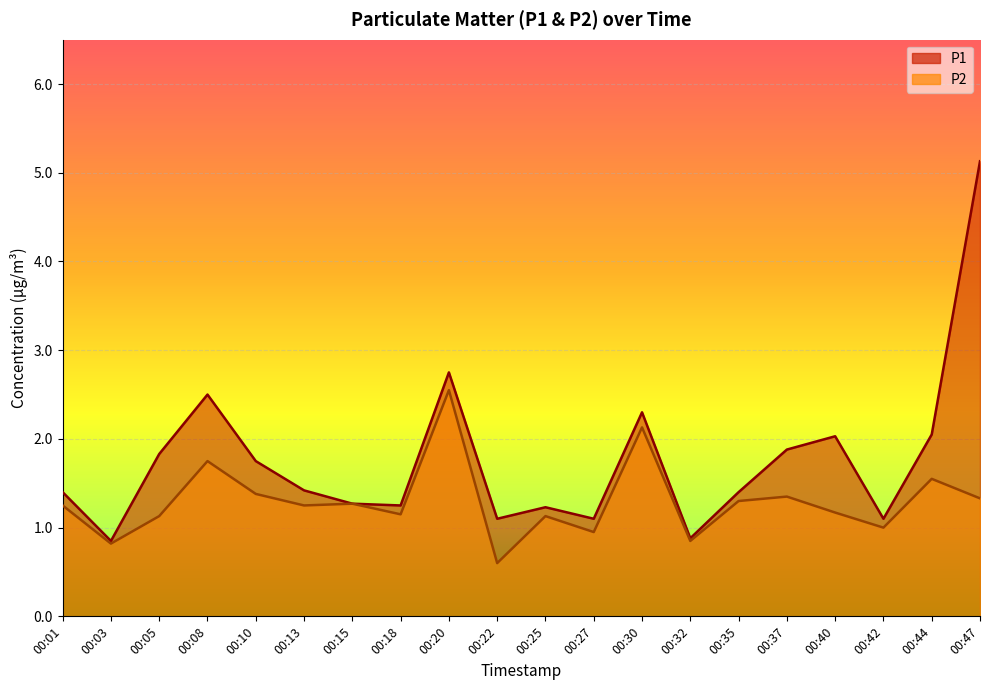

What is the difference between the maximum and minimum values in the P1 series?

4.3